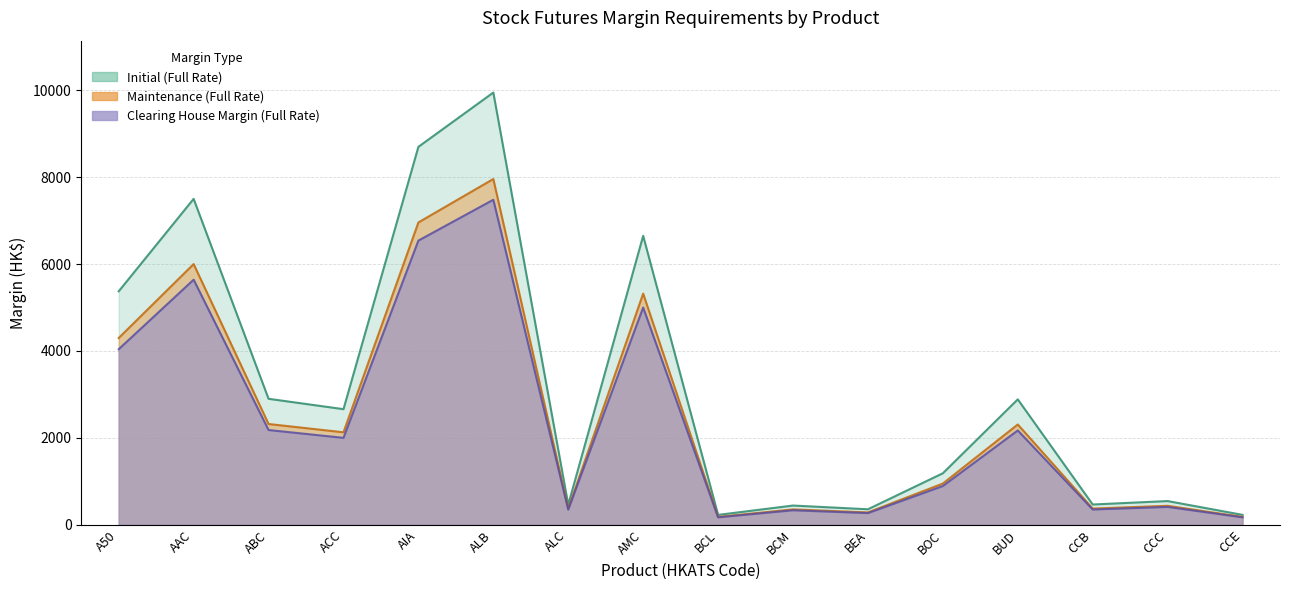

Which series has the largest range (max minus min)?

Initial (Full Rate)